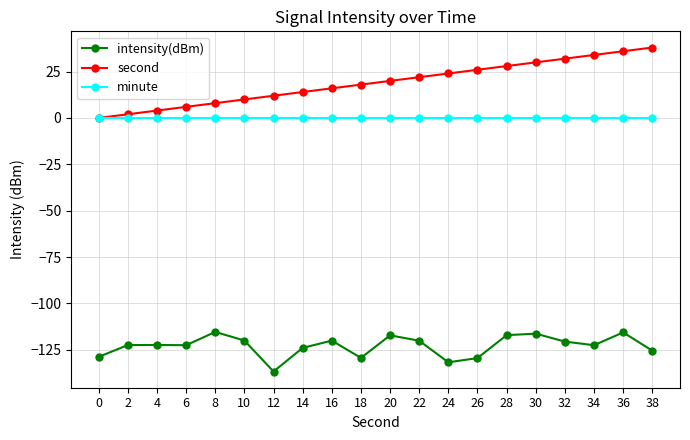

What is the difference between the second values at 14 and 6?

8.0